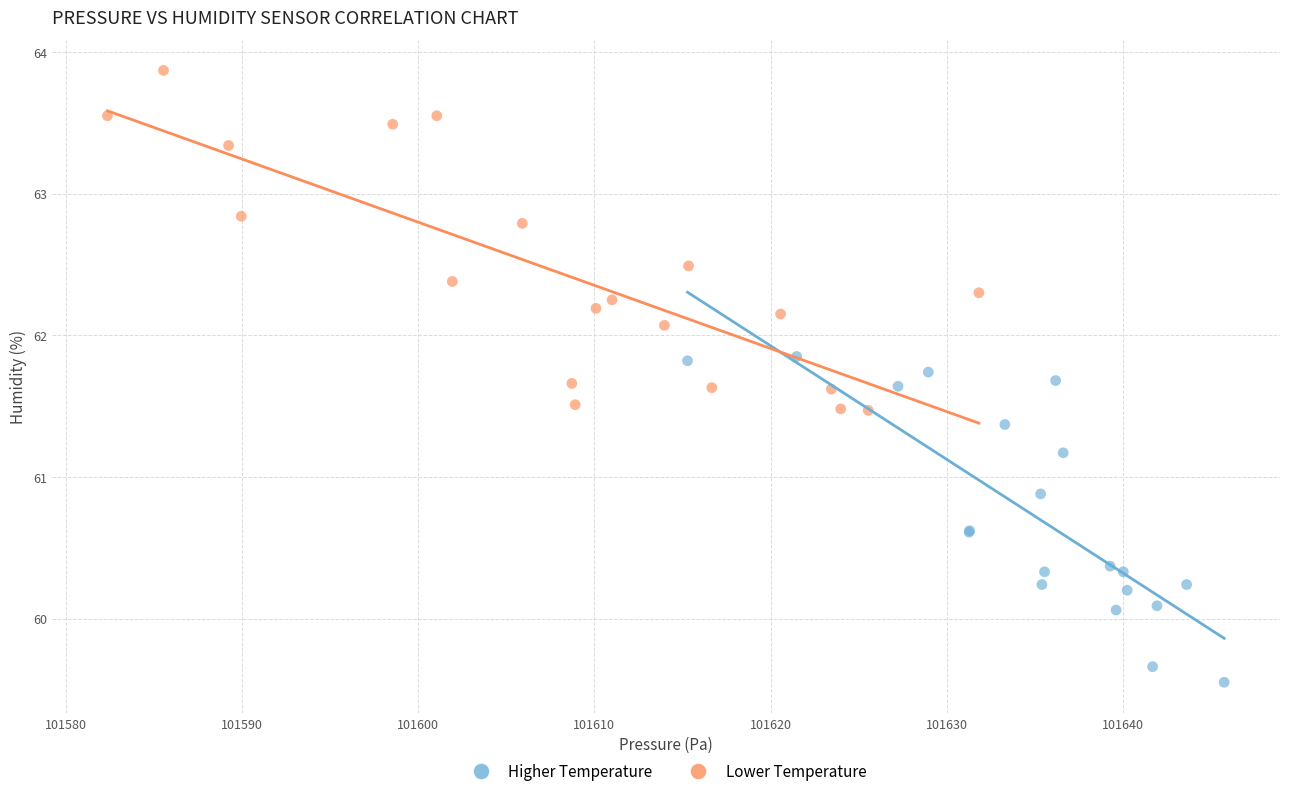

Which series has the widest spread of Y values?

Lower Temperature